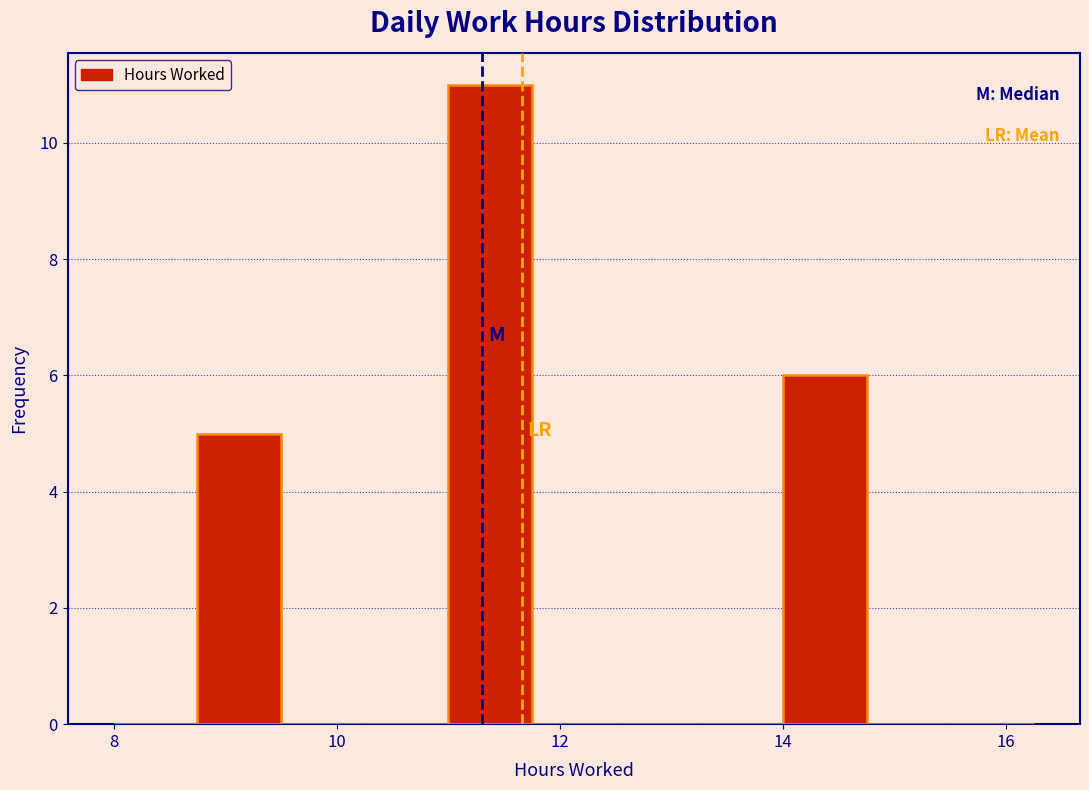

Around what value on the x-axis is the tallest bar? Give the approximate position of its centre, as read against the axis.

11.4